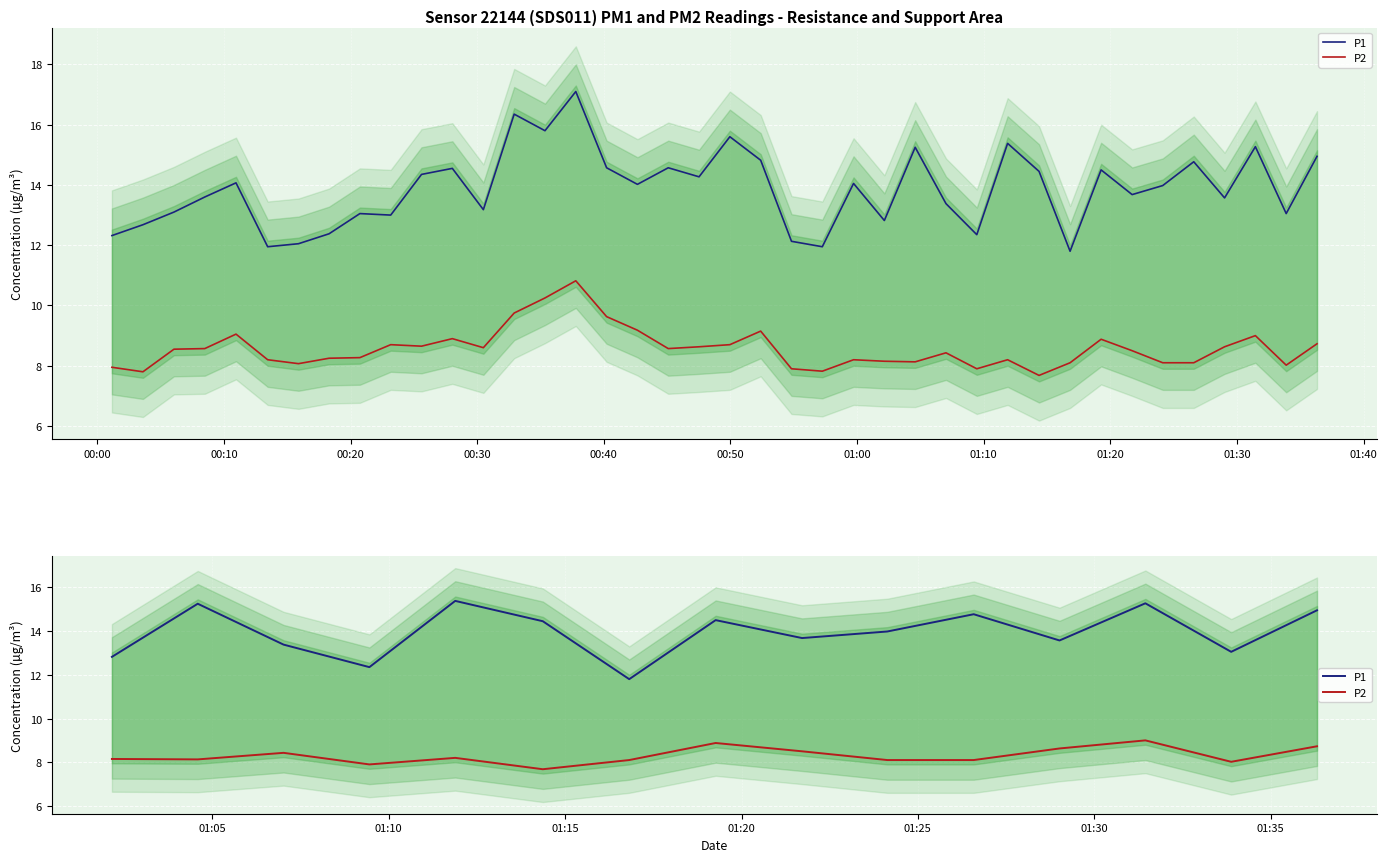

How many lines are shown in the chart?

2